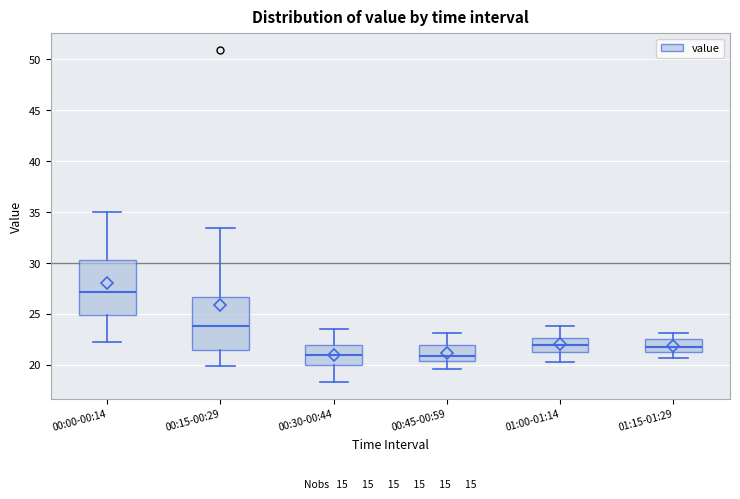

Reading left to right, read every box against the y-axis: the position of its median line, the range the box covers, and the ends of its whiskers. The values are not printed on the chart, so give them approximately, as read against the axis.

00:00-00:14: median 27.0, box 25.0 to 30.5, whiskers 22.0 to 35.0
00:15-00:29: median 24.0, box 21.5 to 26.5, whiskers 20.0 to 33.5
00:30-00:44: median 21.0, box 20.0 to 22.0, whiskers 18.5 to 23.5
00:45-00:59: median 21.0, box 20.5 to 22.0, whiskers 19.5 to 23.0
01:00-01:14: median 22.0, box 21.5 to 22.5, whiskers 20.5 to 24.0
01:15-01:29: median 21.5 (inside the box), box 21.5 to 22.5, whiskers 20.5 to 23.0